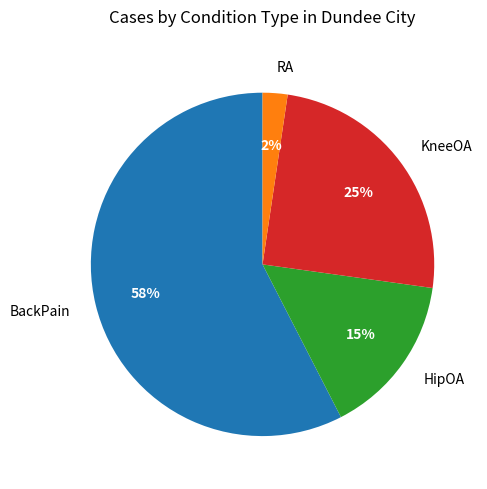

Which category has the smallest portion of the pie?

RA